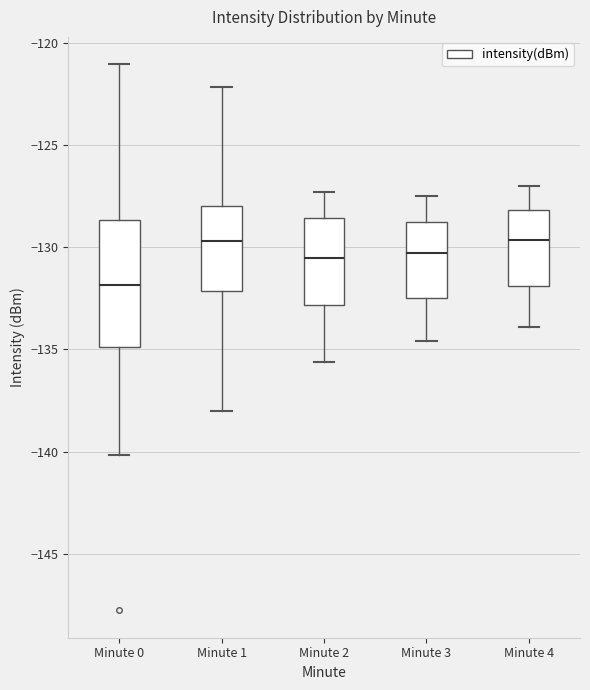

Which box's median line is the lowest?

Minute 0